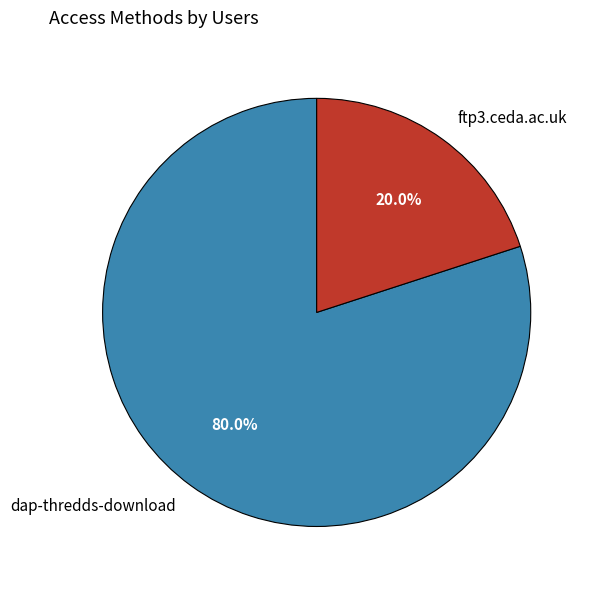

How many slices are in this pie chart?

2